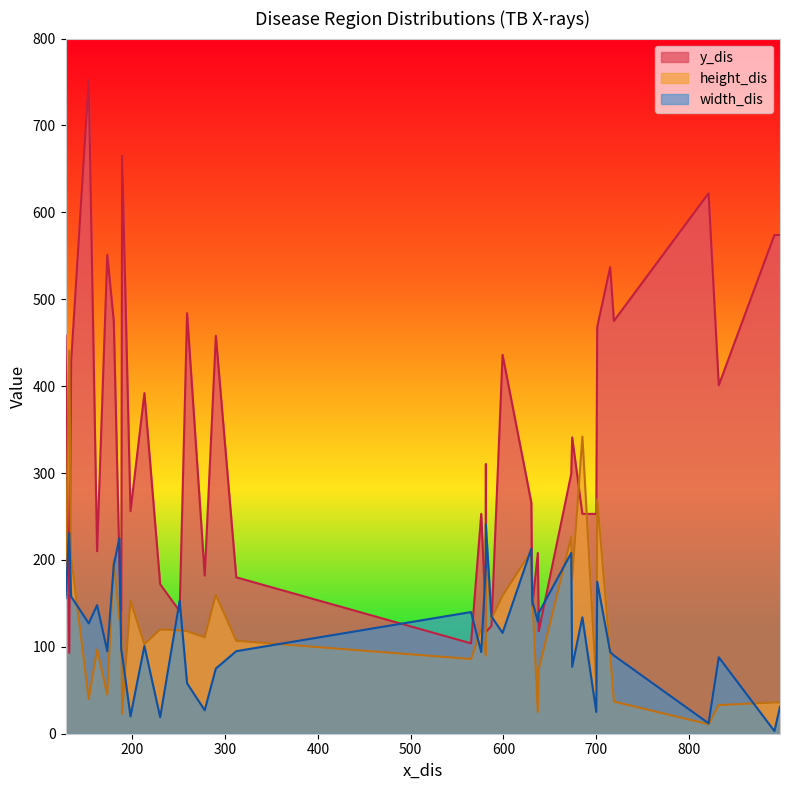

What is the maximum value for width_dis?

241